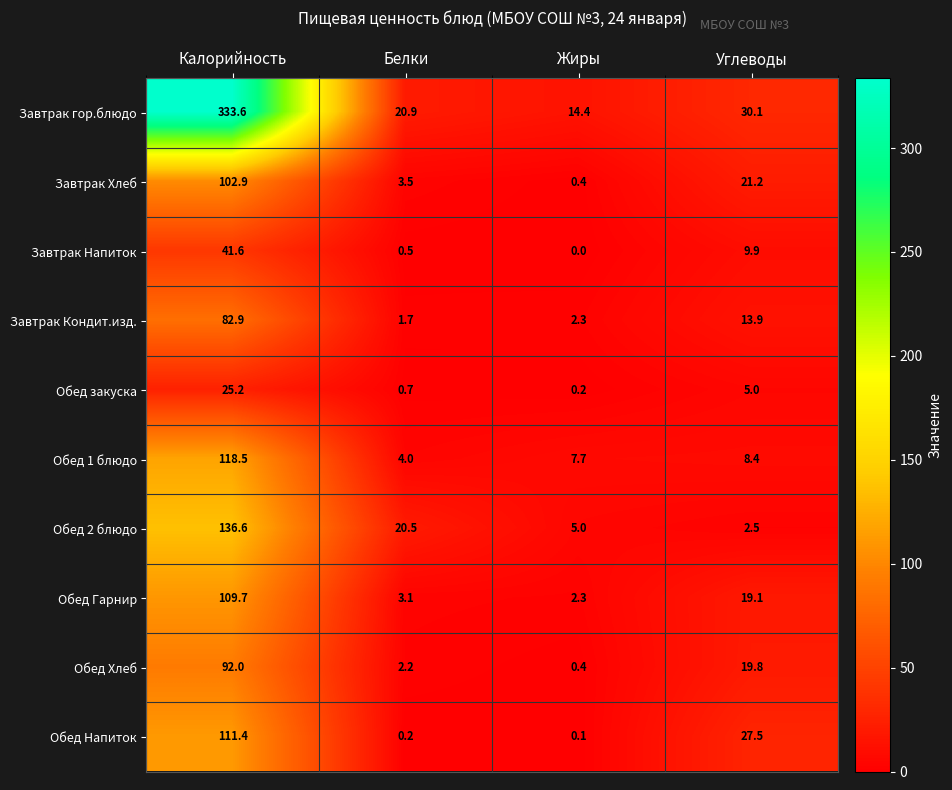

At how many categories does at least one series exceed 274?

1